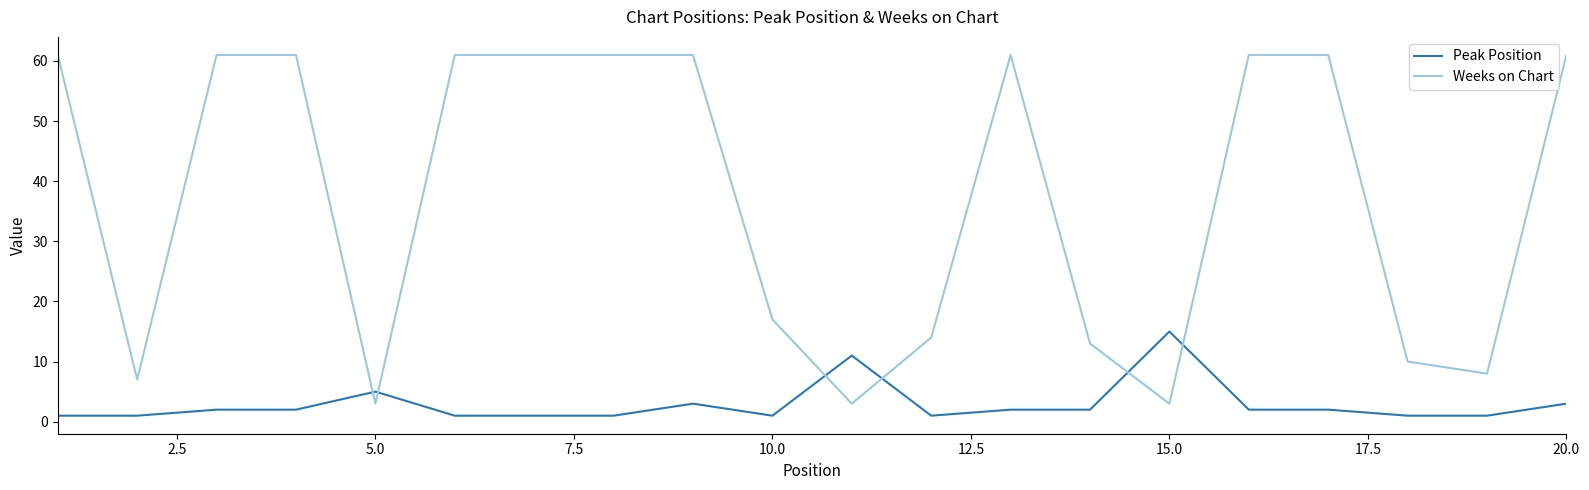

What is the difference between the maximum and minimum values in the Peak Position series?

14